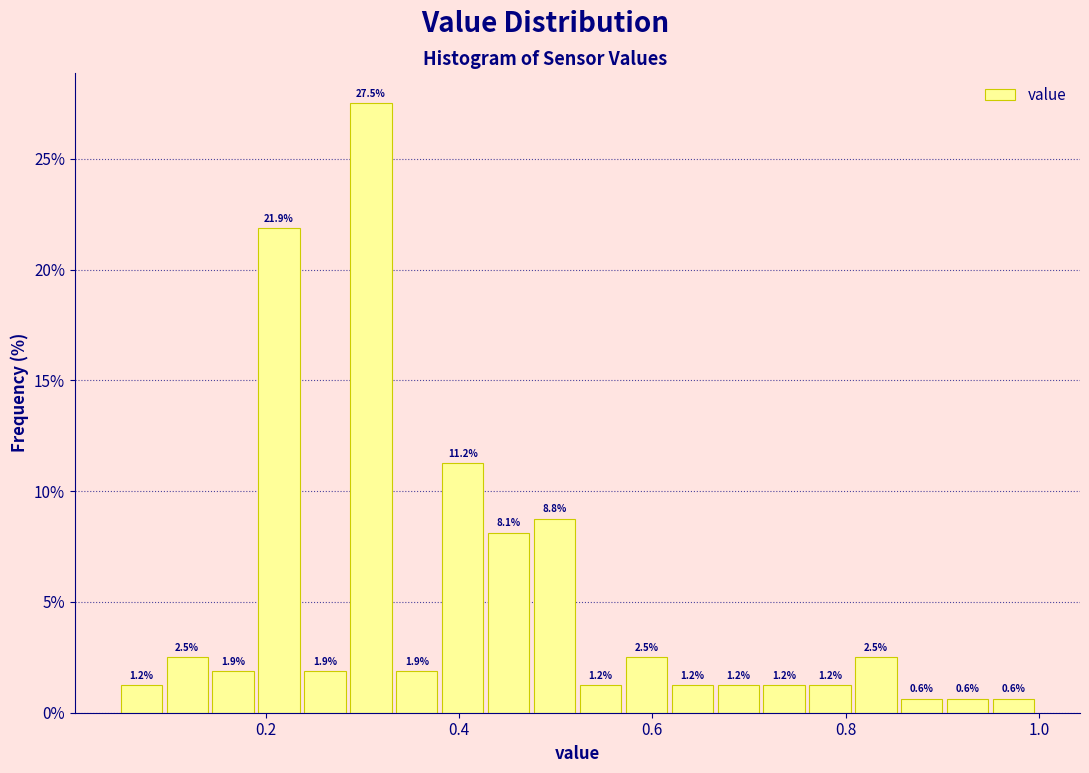

Around what value on the x-axis is the tallest bar? Give the approximate position of its centre, as read against the axis.

0.30